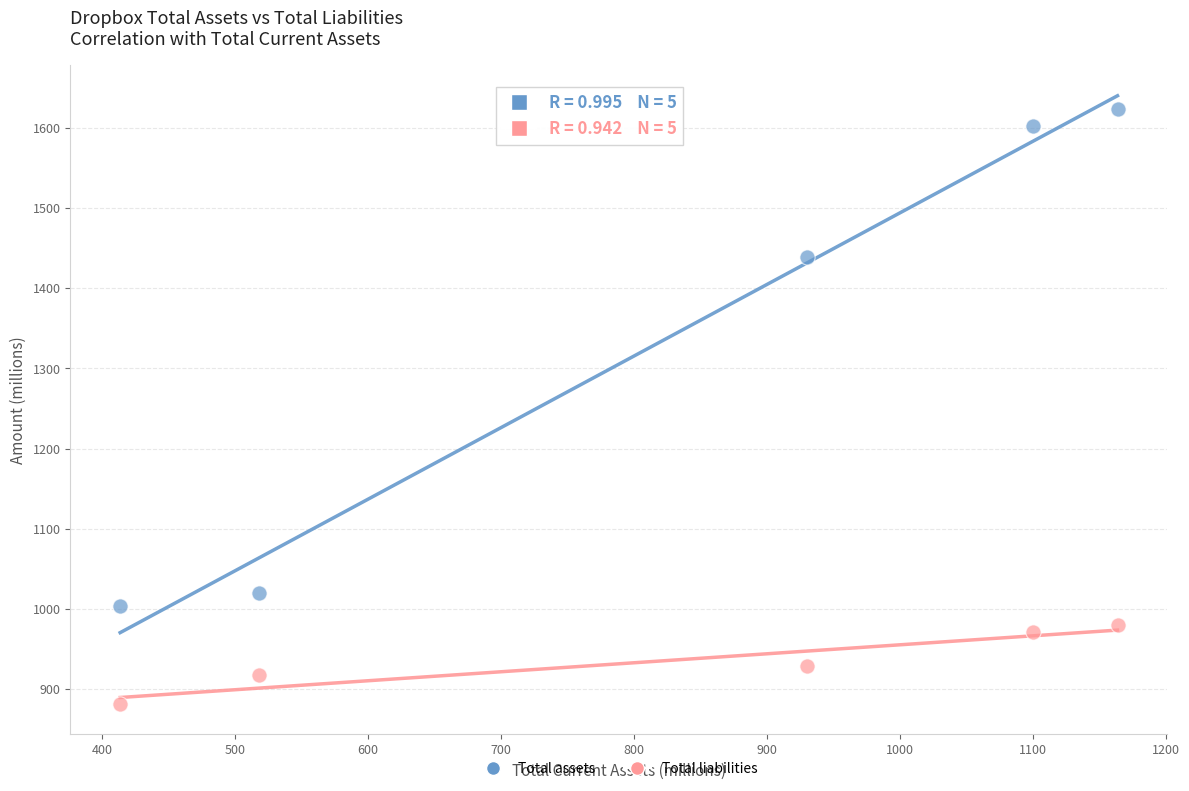

What are all the series names shown in the legend?

Total assets, Total liabilities